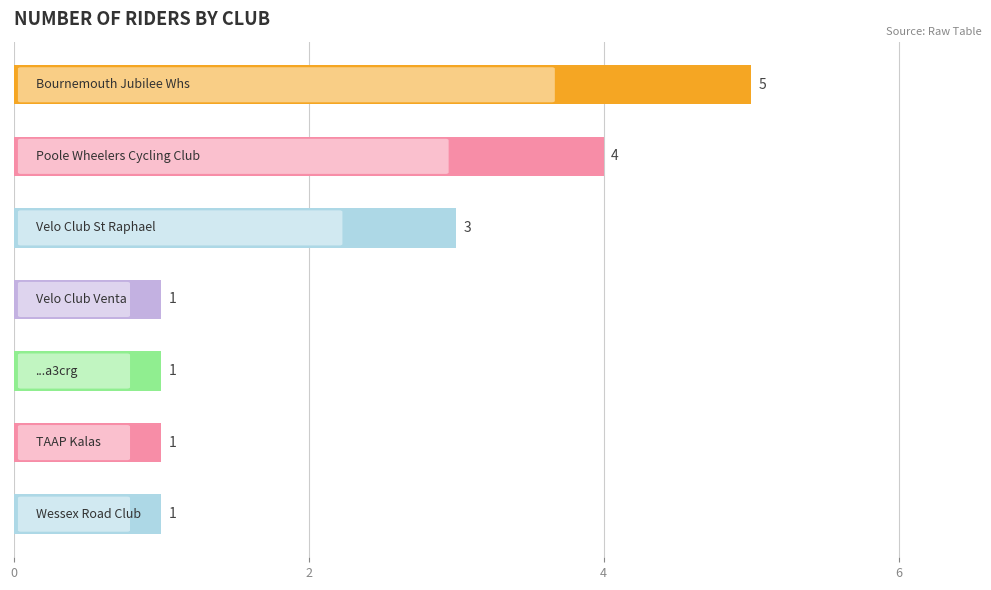

How many values exceed 1?

3